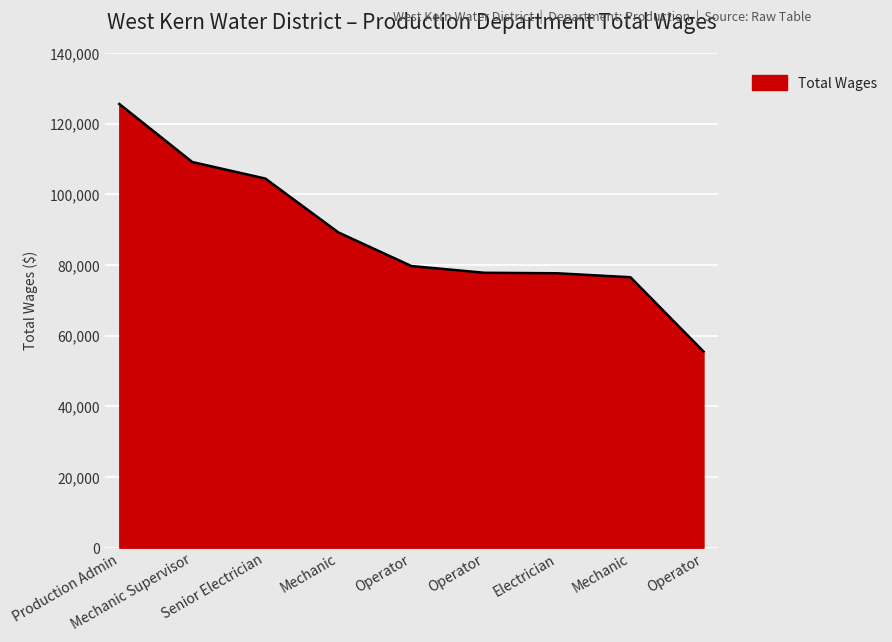

What is the label of the 6th point from the left?

Operator